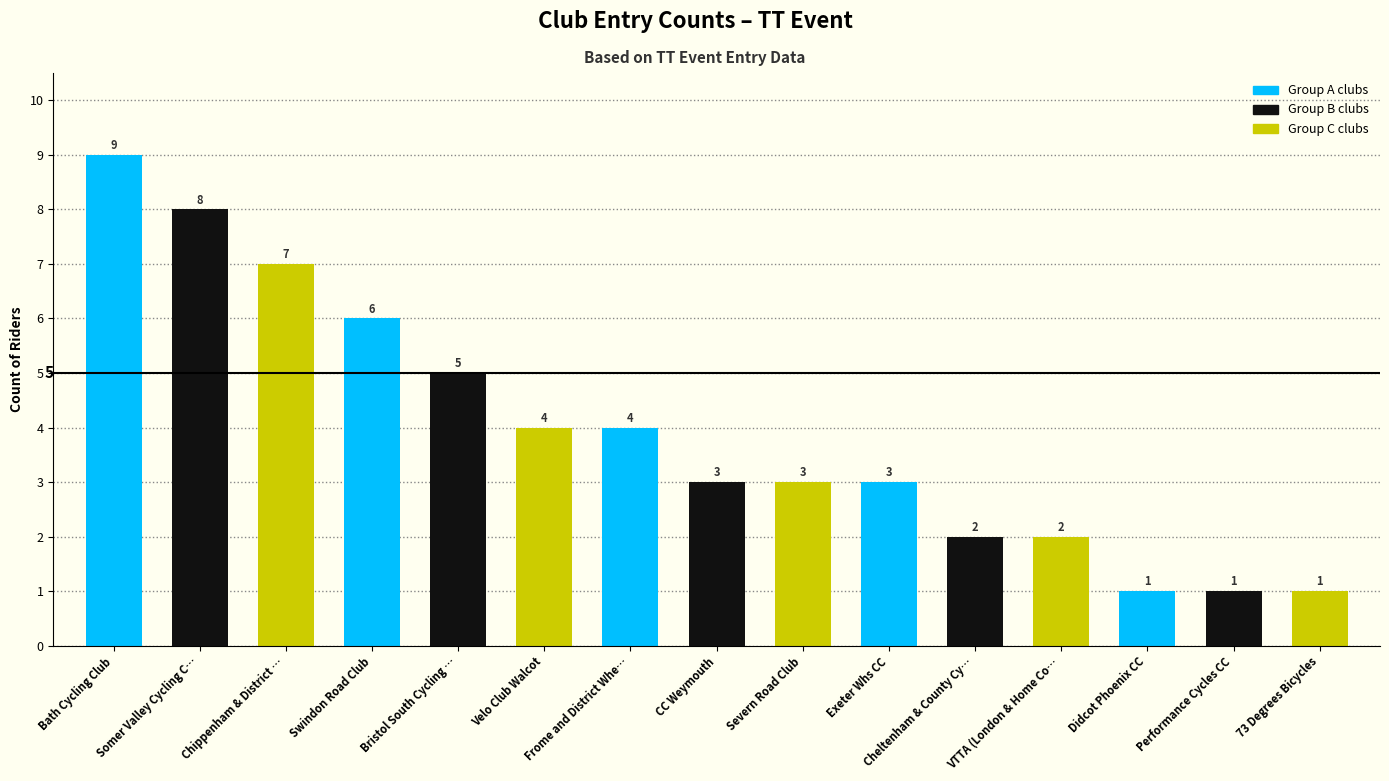

What is the difference between the maximum and minimum values?

8